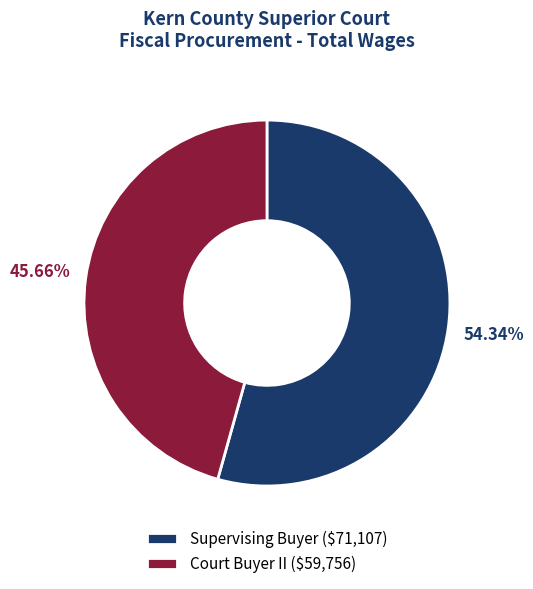

Is there any slice that represents more than half of the pie?

Yes